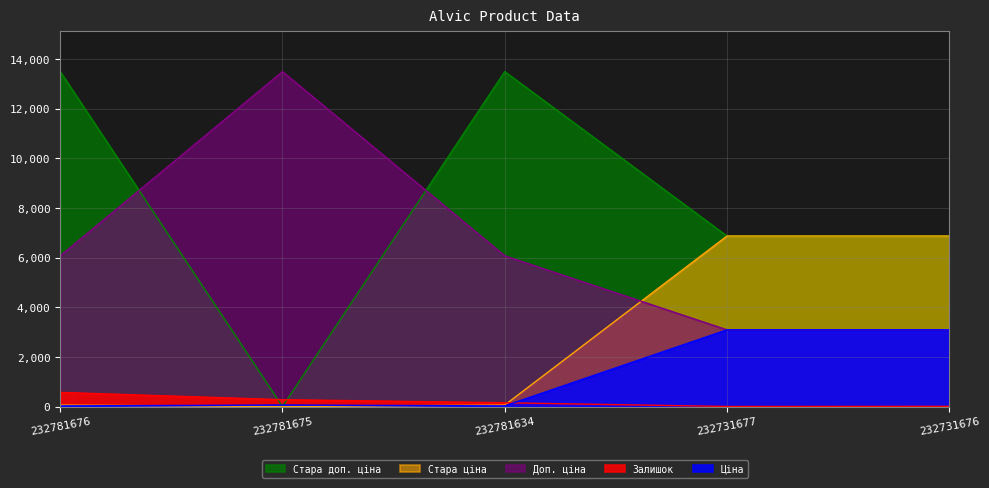

Does the chart display data point markers on the line(s)?

No